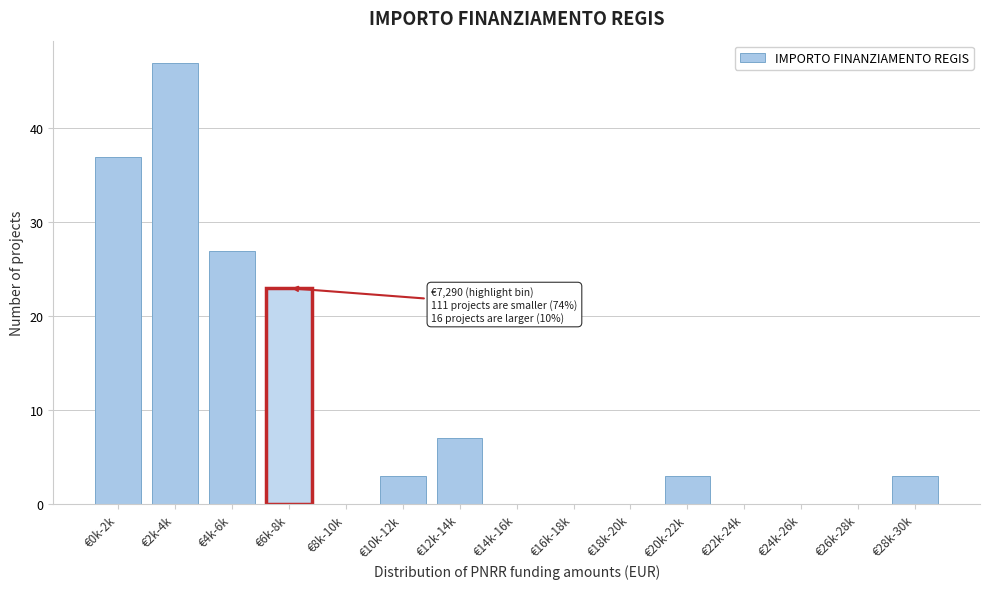

Reading right to left, extract all data points from this chart.

€28k-30k=3	€26k-28k=0	€24k-26k=0	€22k-24k=0	€20k-22k=3	€18k-20k=0	€16k-18k=0	€14k-16k=0	€12k-14k=7	€10k-12k=3	€8k-10k=0	€6k-8k=23	€4k-6k=27	€2k-4k=47	€0k-2k=37